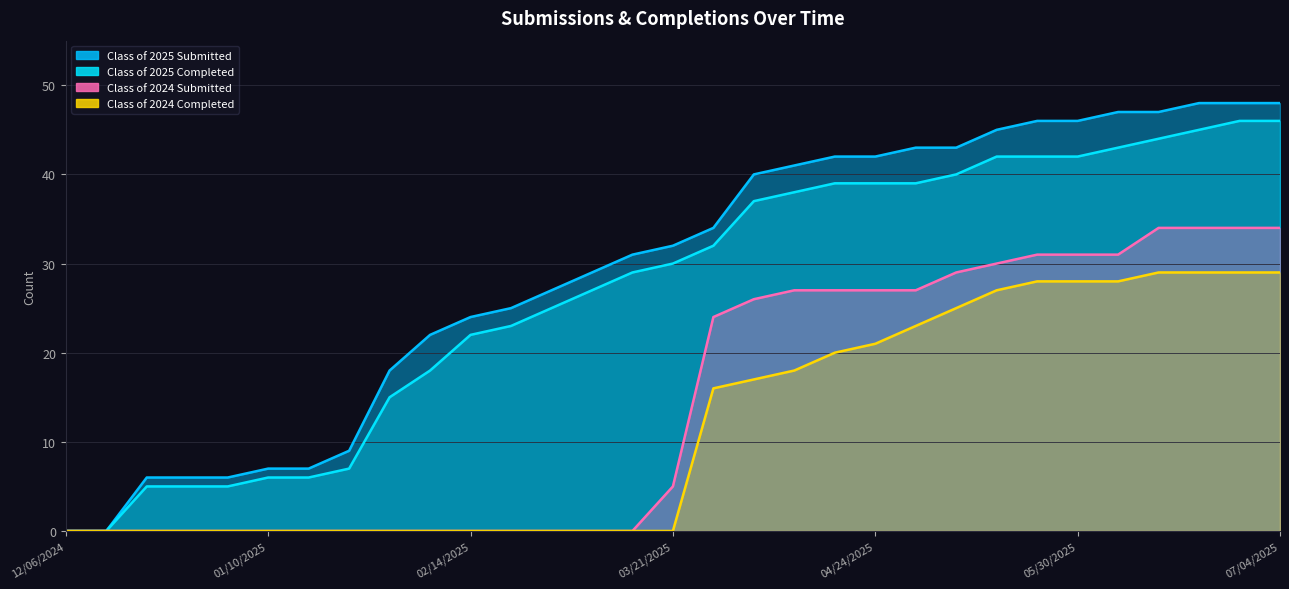

The Class of 2024 Submitted series shows -14 at 12/27/2024. True or false?

False